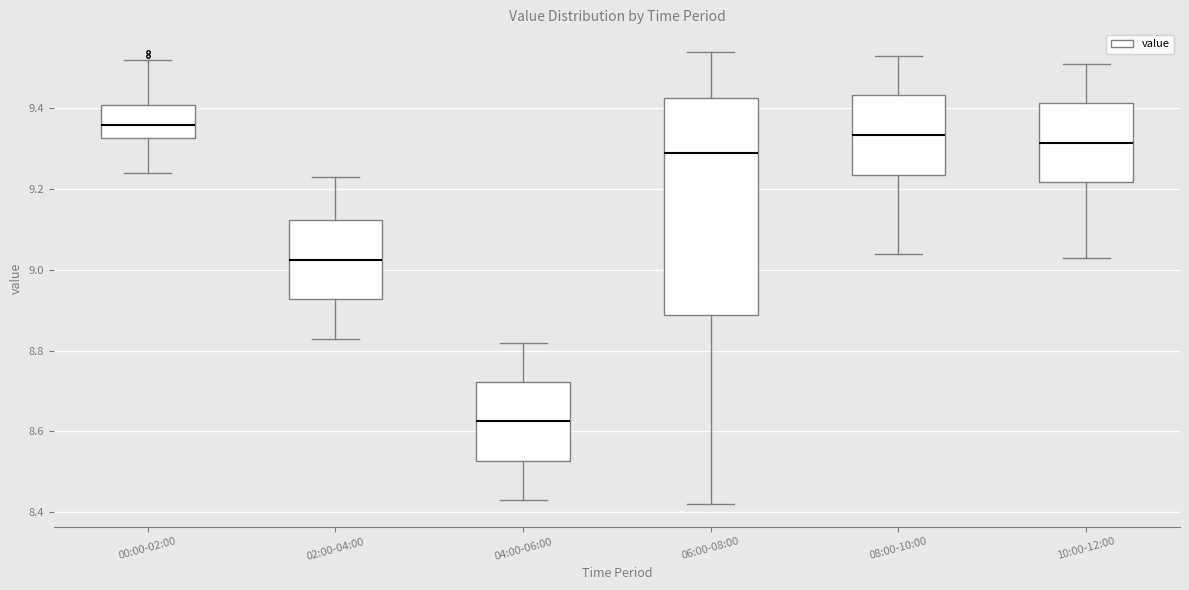

Reading left to right, transcribe this box plot: for each box, give where its median line is, the range the box spans, and where its two whiskers end, as read against the y-axis. The values are not printed on the chart, so give them approximately, as read against the axis.

00:00-02:00: median 9.36, box 9.32 to 9.40, whiskers 9.24 to 9.52
02:00-04:00: median 9.02, box 8.92 to 9.12, whiskers 8.84 to 9.24
04:00-06:00: median 8.62, box 8.52 to 8.72, whiskers 8.44 to 8.82
06:00-08:00: median 9.30, box 8.88 to 9.42, whiskers 8.42 to 9.54
08:00-10:00: median 9.34, box 9.24 to 9.44, whiskers 9.04 to 9.54
10:00-12:00: median 9.32, box 9.22 to 9.42, whiskers 9.04 to 9.52